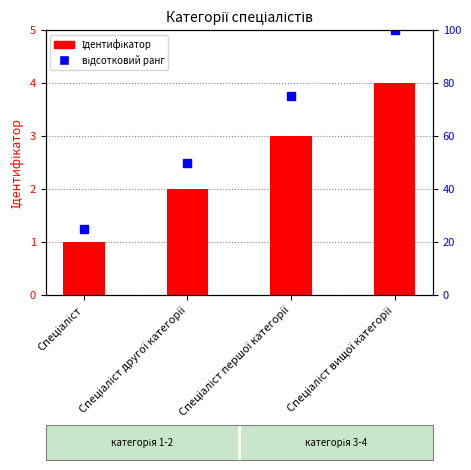

How many data points in відсотковий ранг are less than 75?

2